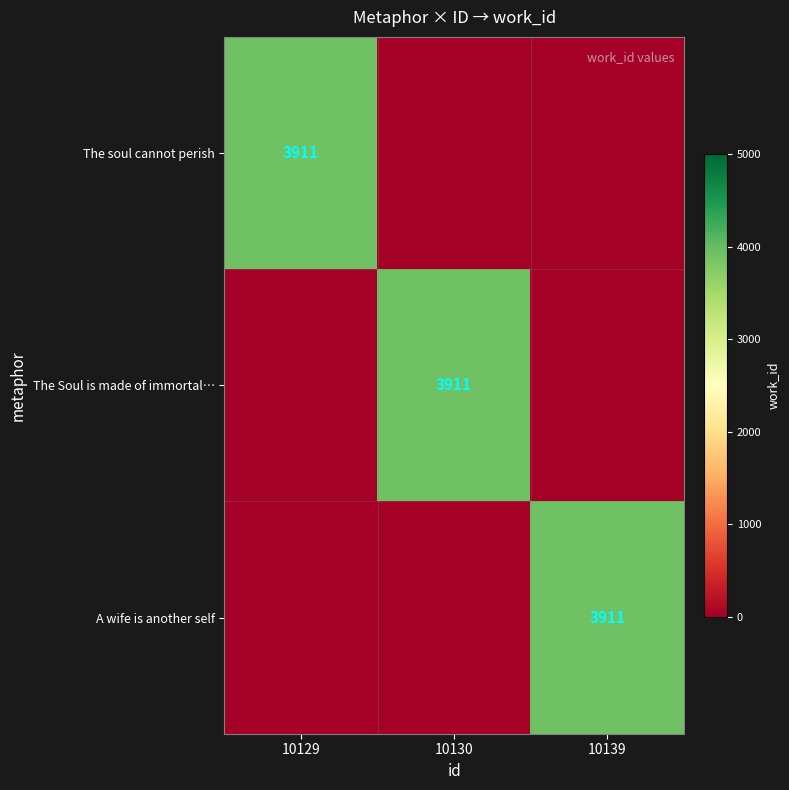

True or false: The soul cannot perish has a value of 3911 at 10129.

True